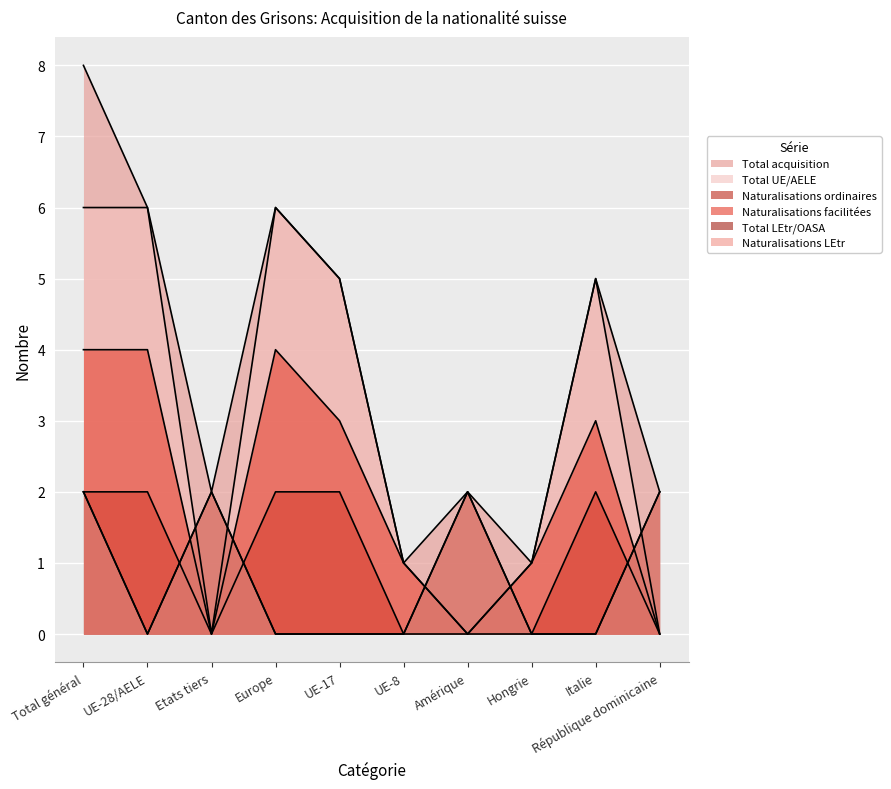

Reading left to right, list all the values displayed in this chart.

Total acquisition: 8	6	2	6	5	1	2	1	5	2
Total UE/AELE: 6	6	0	6	5	1	0	1	5	0
Naturalisations ordinaires: 2	2	0	2	2	0	0	0	2	0
Naturalisations facilitées: 4	4	0	4	3	1	0	1	3	0
Total LEtr/OASA: 2	0	2	0	0	0	2	0	0	2
Naturalisations LEtr: 2	0	2	0	0	0	2	0	0	2